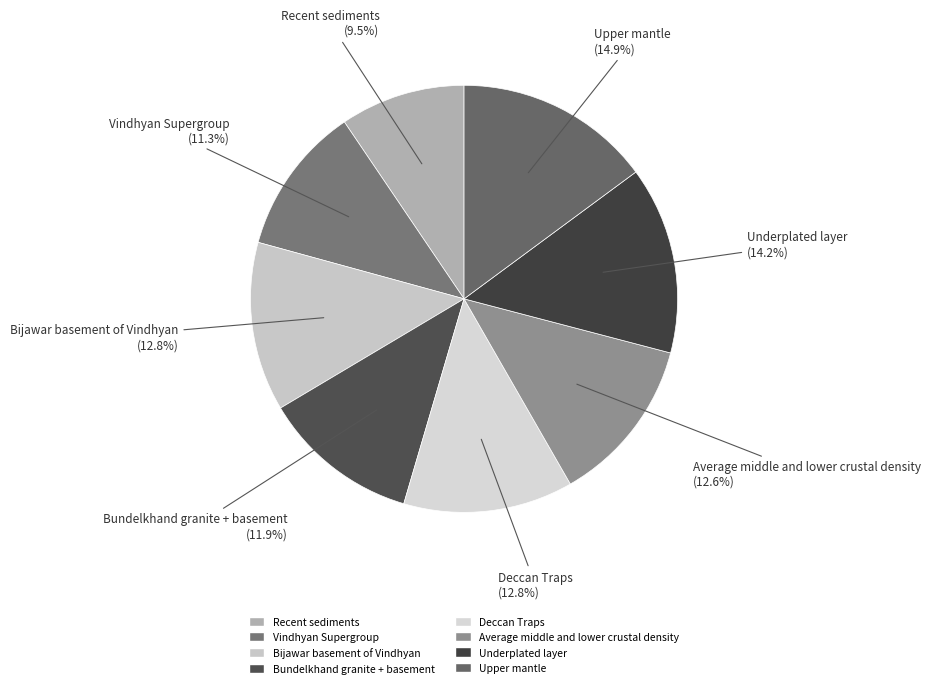

Combined, what portion of the pie is Bijawar basement of Vindhyan and Recent sediments?

22.3%